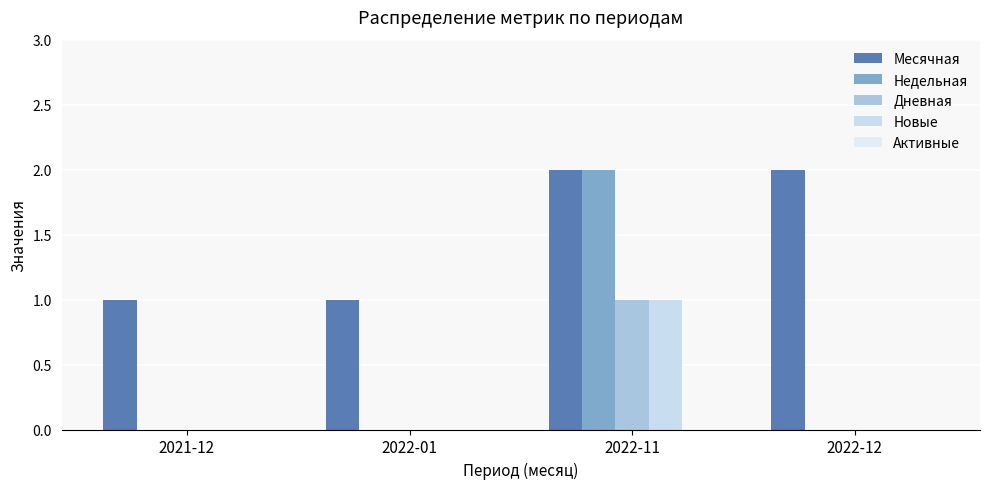

What is the difference between the maximum and minimum values in the Месячная series?

1